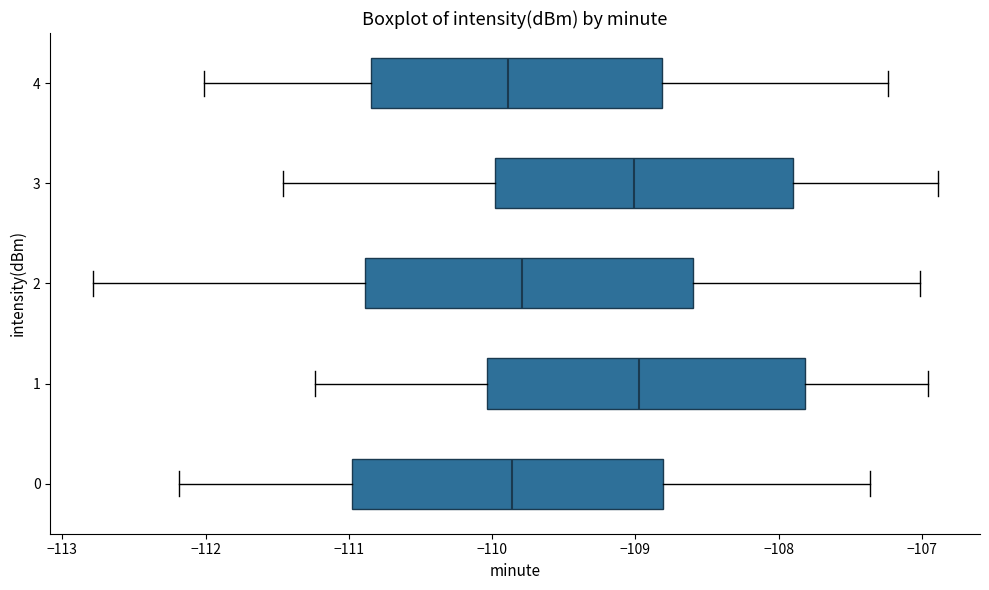

Where is the left edge of the box at y = 0 on the x-axis? The values are not printed on the chart, so give them approximately, as read against the axis.

-111.0